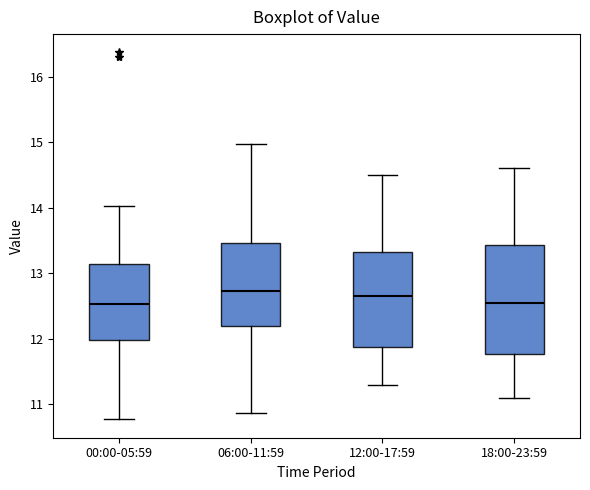

Where is the lower edge of the box for 12:00-17:59 on the y-axis? The values are not printed on the chart, so give them approximately, as read against the axis.

11.9